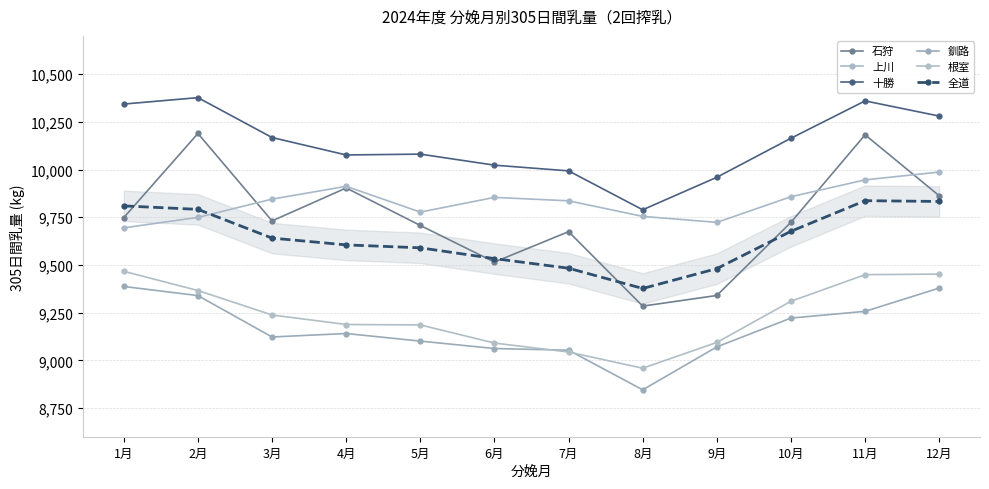

Rank the series at 7月 from highest to lowest value.

十勝, 上川, 石狩, 全道, 釧路, 根室